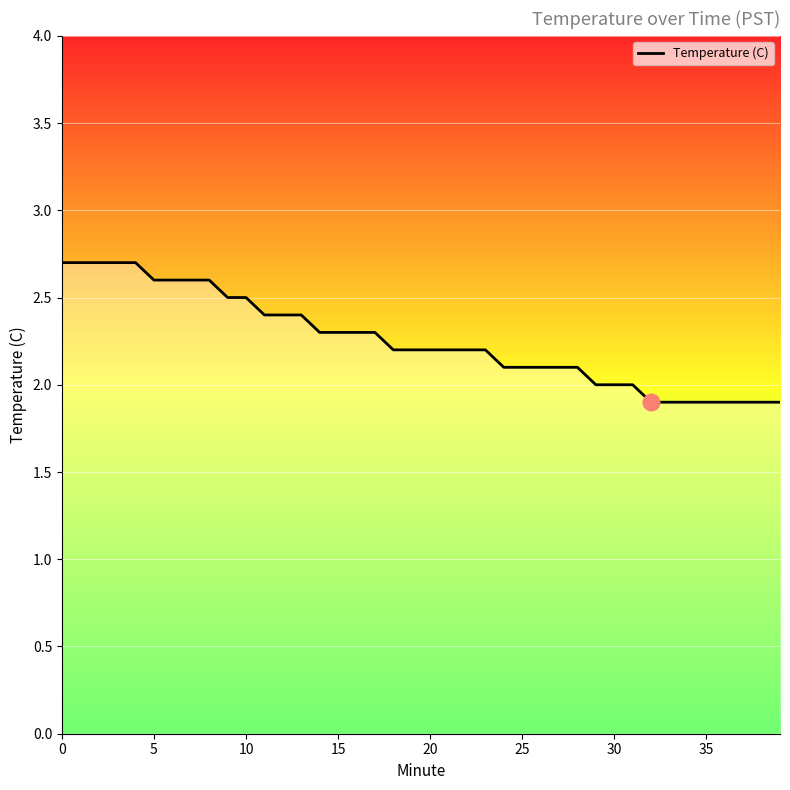

What is the maximum value shown in the chart?

2.7